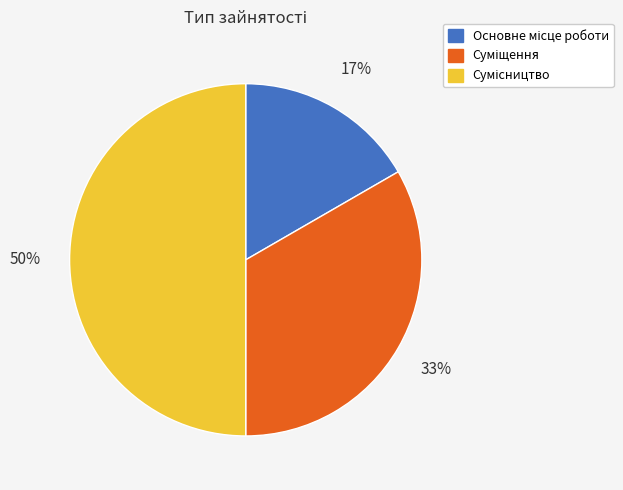

To the nearest percent, what is the difference between the largest and smallest slice percentages?

33%